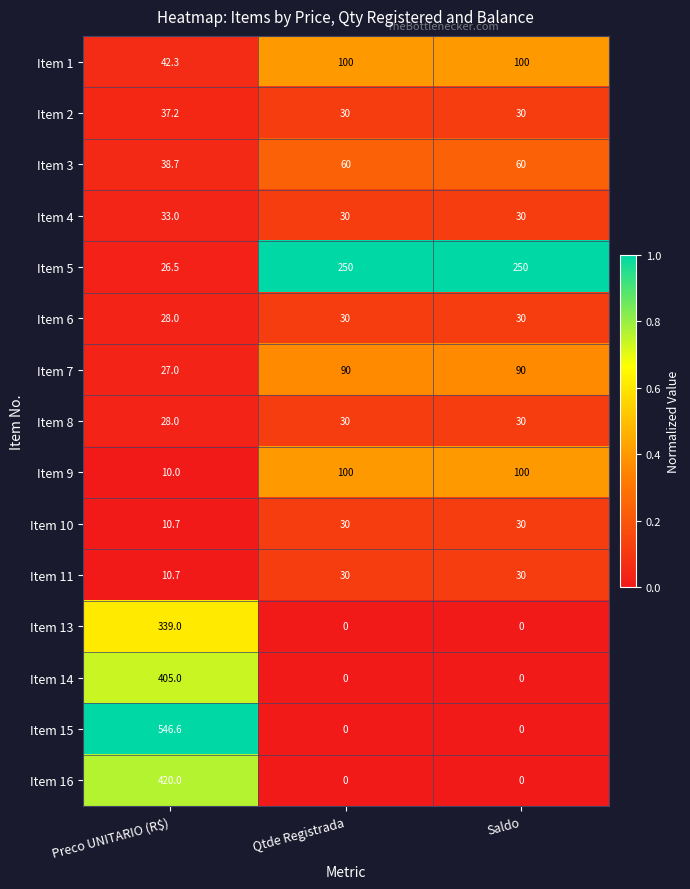

Which series has the largest total across all categories?

Item 15